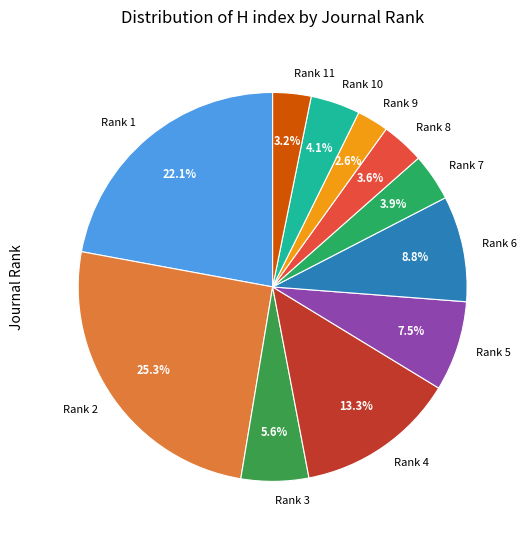

To the nearest percent, what percentage of the pie is Rank 4?

13%